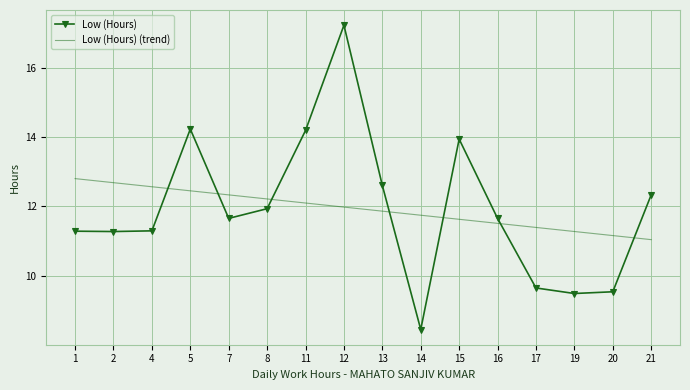

What are all the series names shown in the legend?

Low (Hours), Low (Hours) (trend)